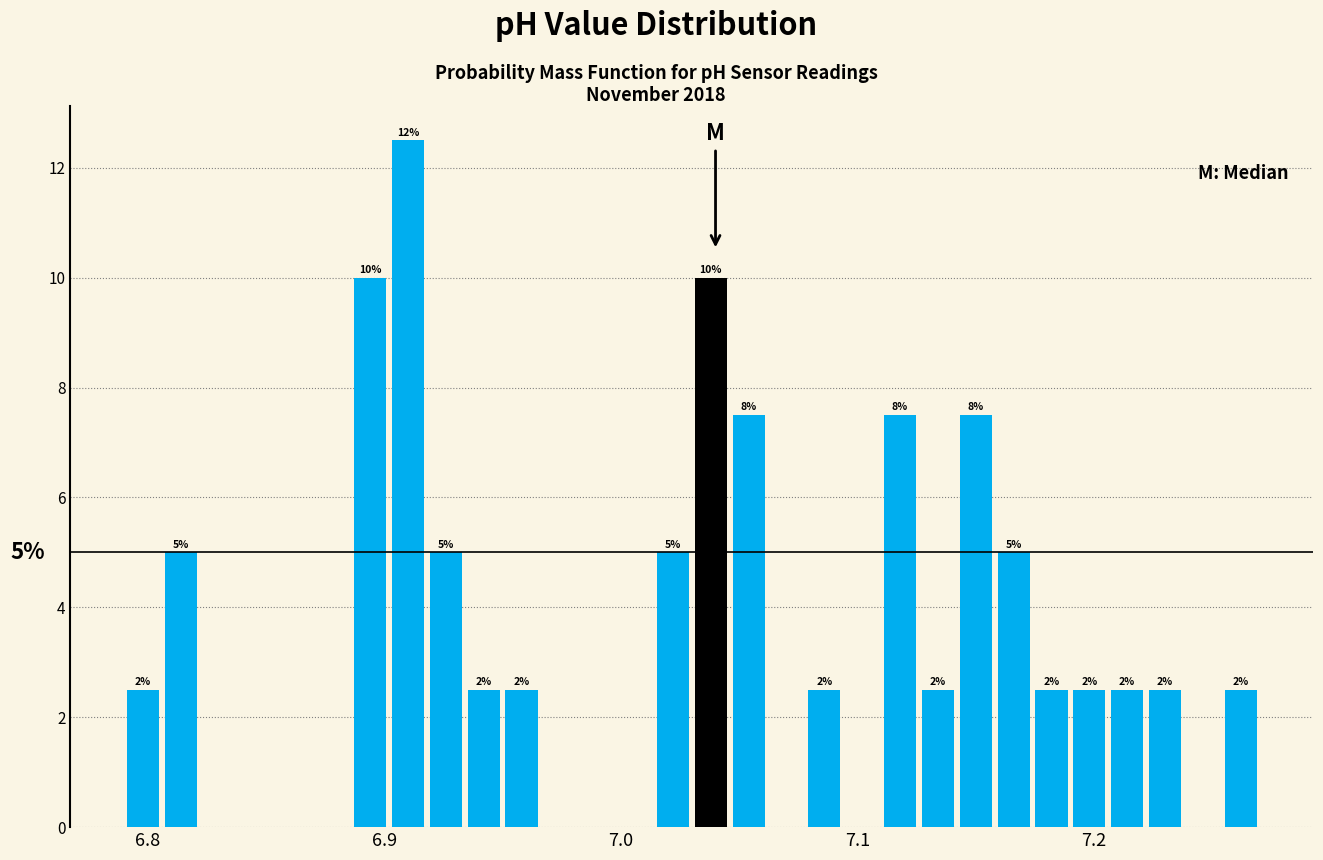

Read against the x-axis, roughly where is the centre of the tallest bar?

6.91